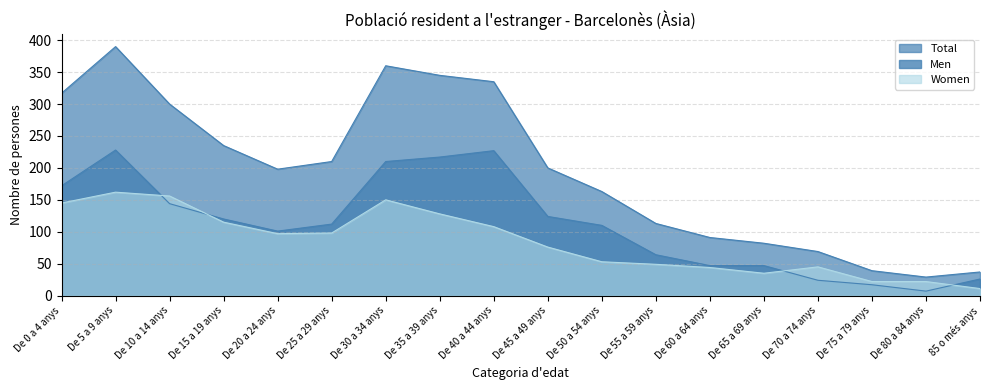

What is the difference between the maximum and second lowest values in the Total series?

353